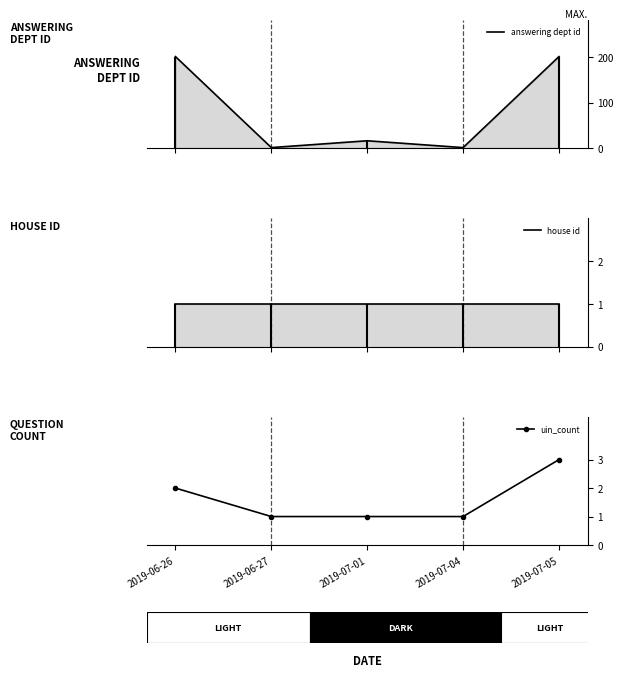

At which label does house id reach its minimum?

2019-06-26